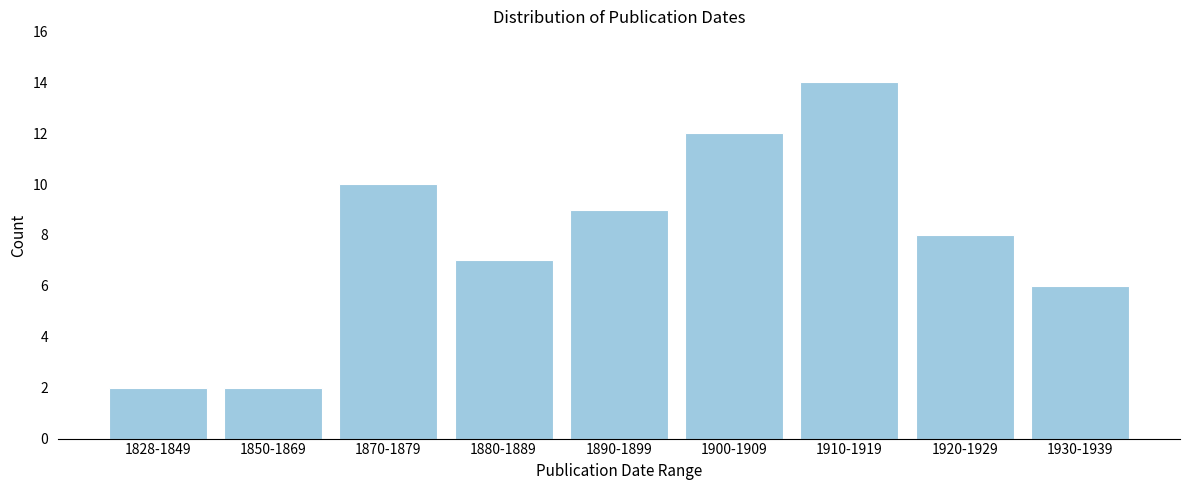

Reading left to right, extract all data points from this chart.

2	2	10	7	9	12	14	8	6